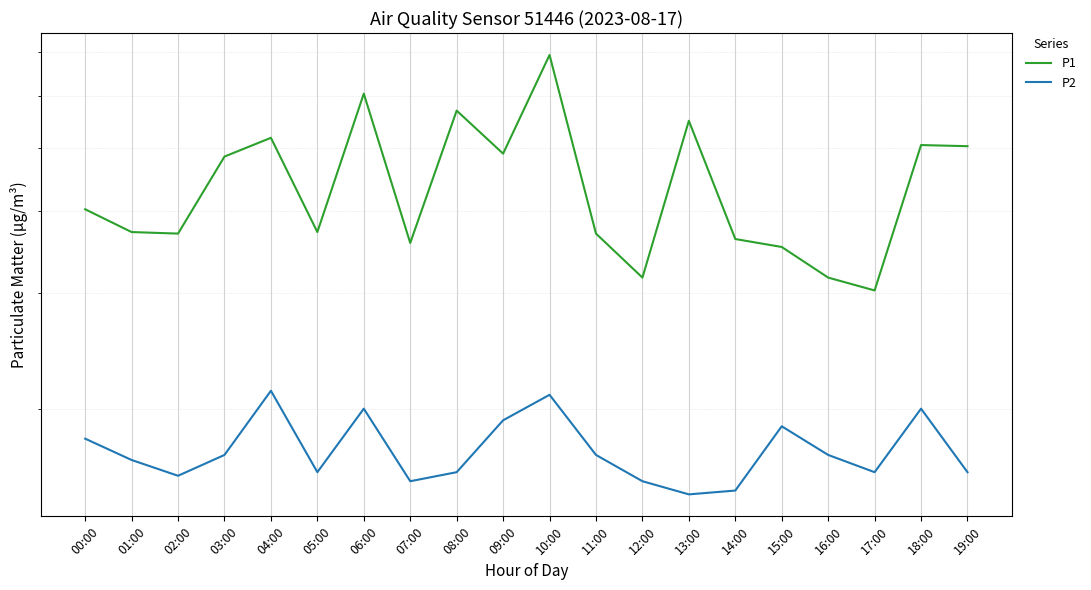

Rank the series at 10:00 from highest to lowest value.

P1, P2